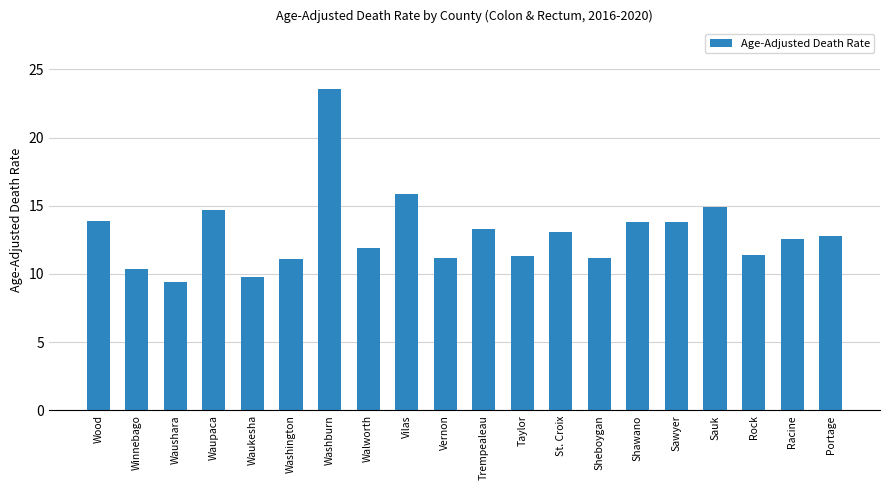

What is the label of the 15th bar from the right?

Washington